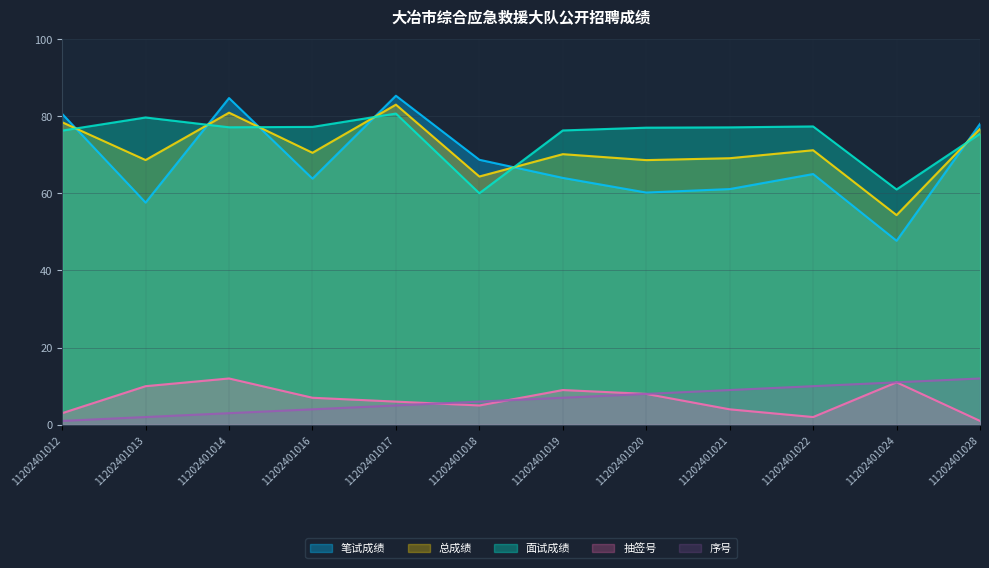

At which category is the sum across all series the highest?

11202401017